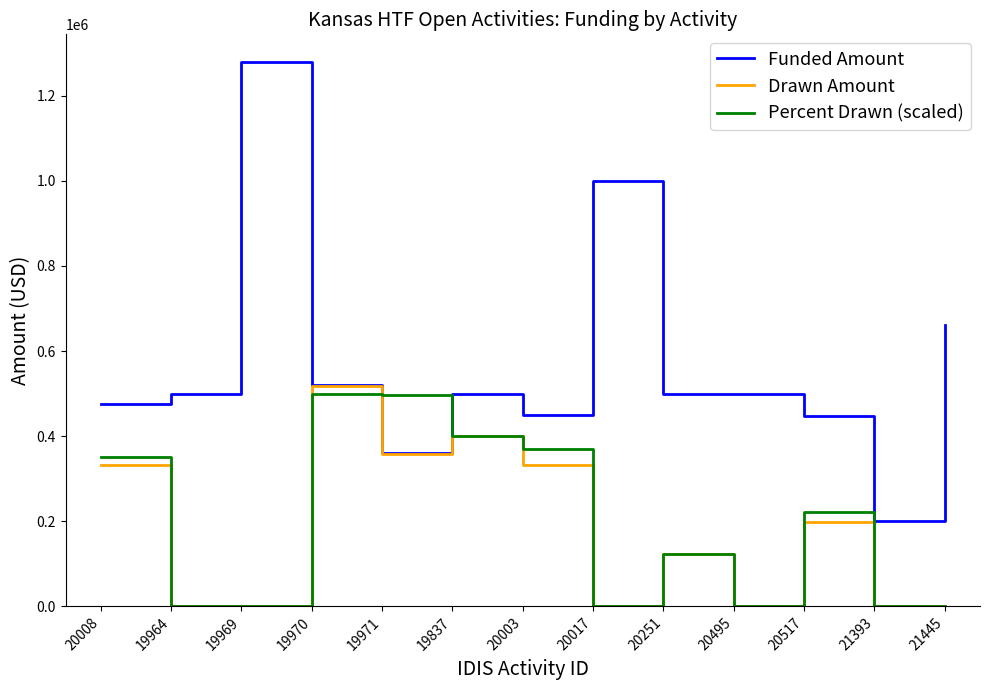

What is the total value across all series at 19969?

1280000.0